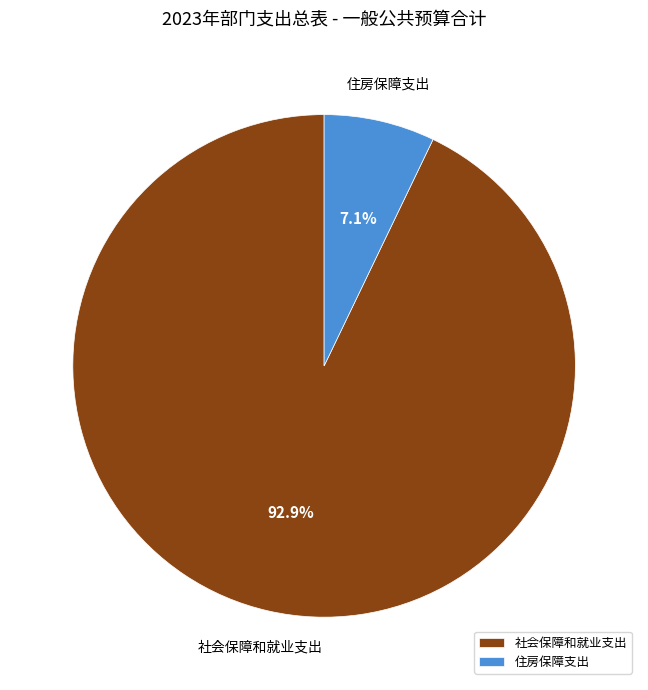

To the nearest percent, what percentage of the pie is 社会保障和就业支出?

93%